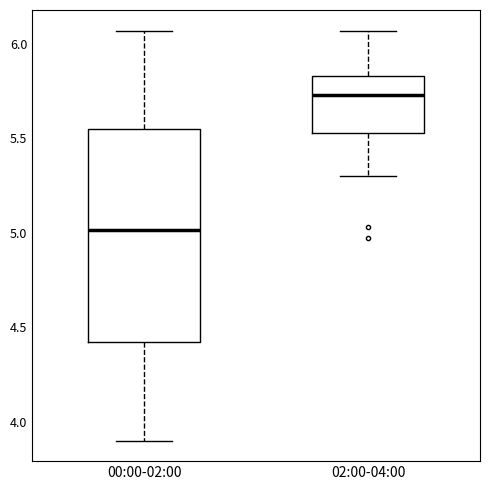

Reading left to right, transcribe this box plot: for each box, give where its median line is, the range the box spans, and where its two whiskers end, as read against the y-axis. The values are not printed on the chart, so give them approximately, as read against the axis.

00:00-02:00: median 5.00, box 4.40 to 5.55, whiskers 3.90 to 6.05
02:00-04:00: median 5.75, box 5.55 to 5.85, whiskers 5.30 to 6.05